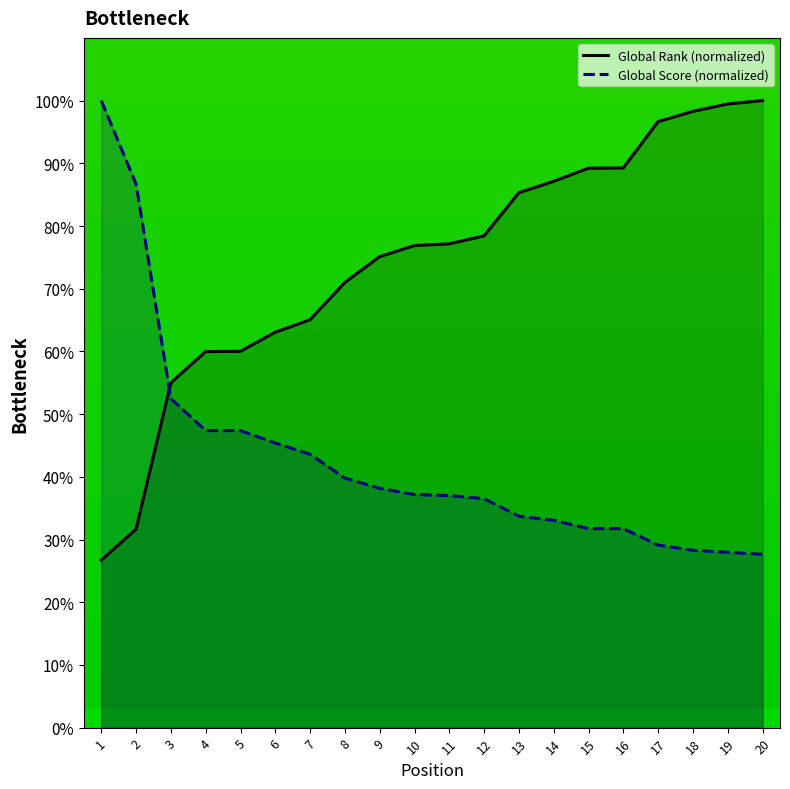

Rank the series at 18 from lowest to highest value.

Global Score, Global Rank